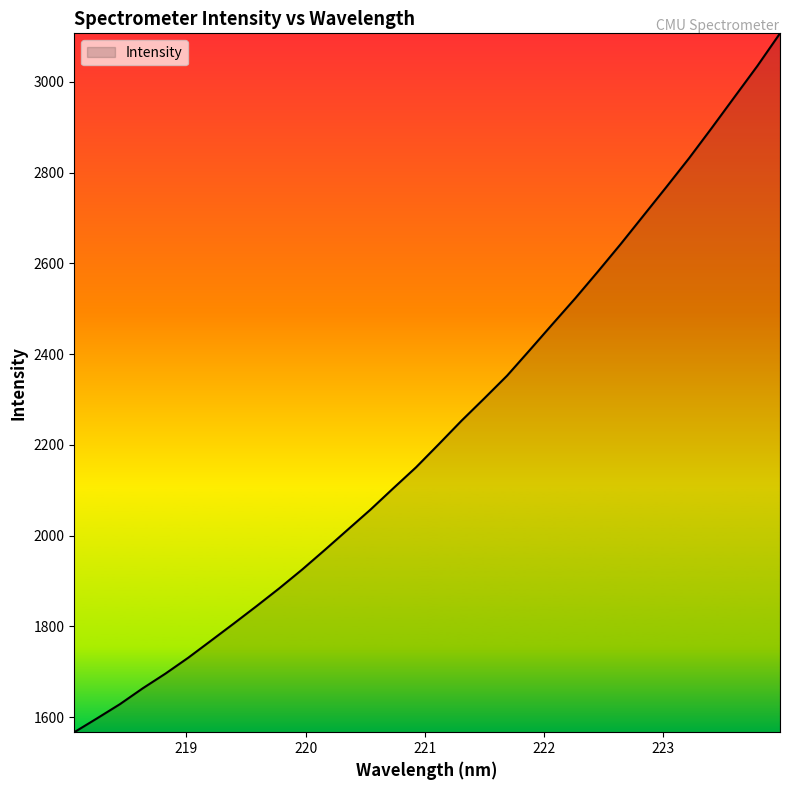

What is the smallest value displayed?

1566.8